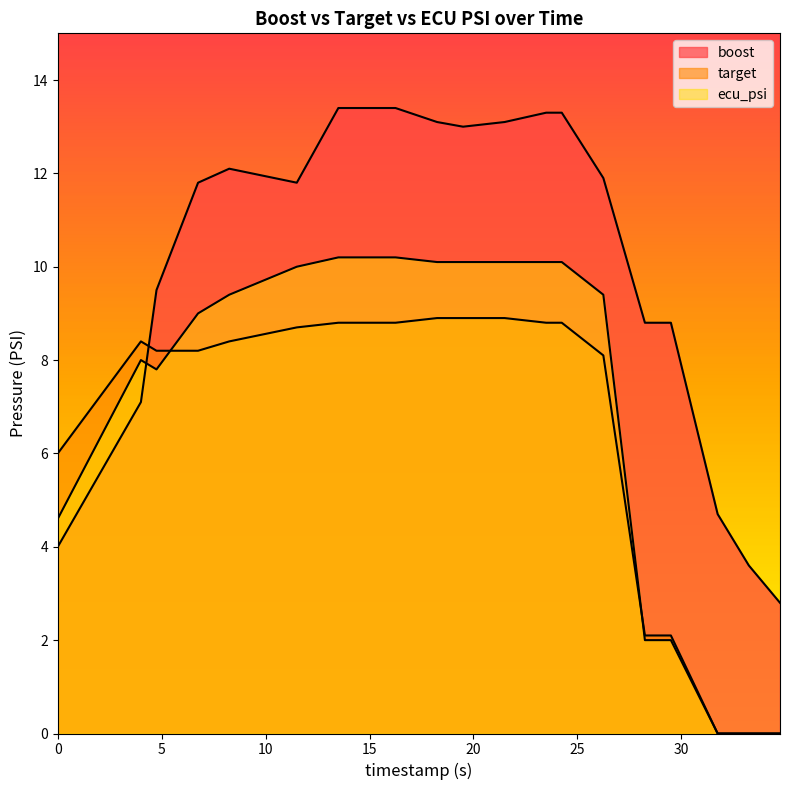

What is the value of the boost point at the 6th from the left?

11.8